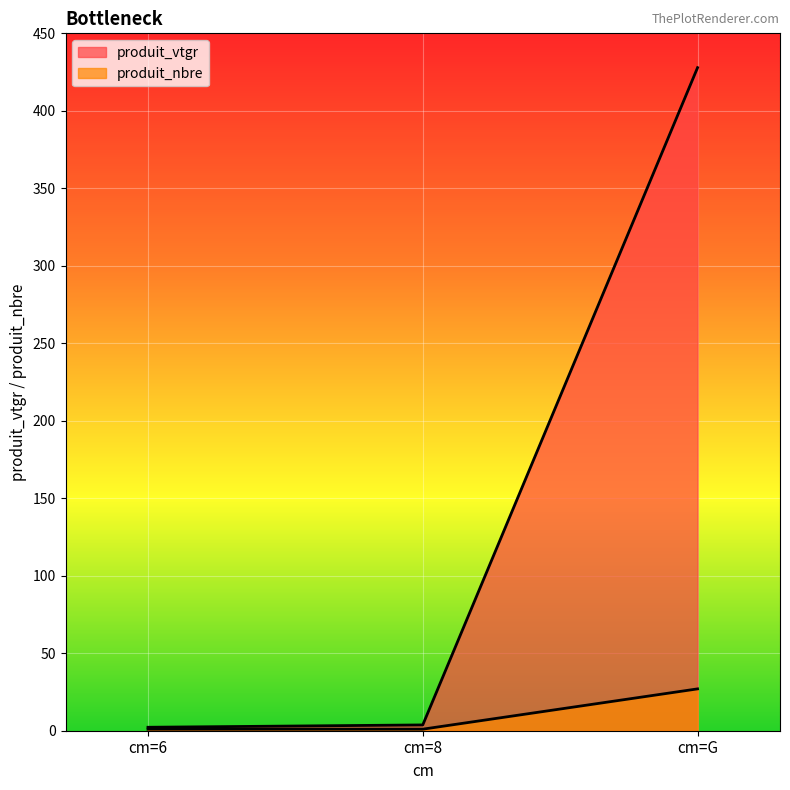

What are all the series names shown in the legend?

produit_vtgr, produit_nbre